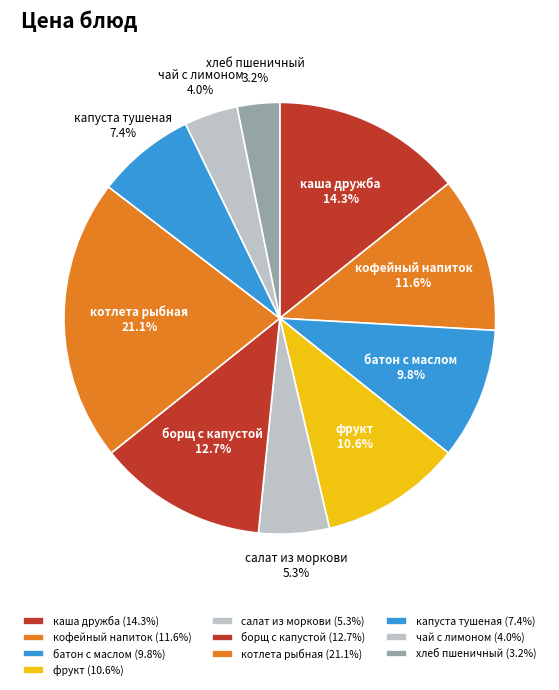

What is the smallest slice in the pie chart?

хлеб пшеничный